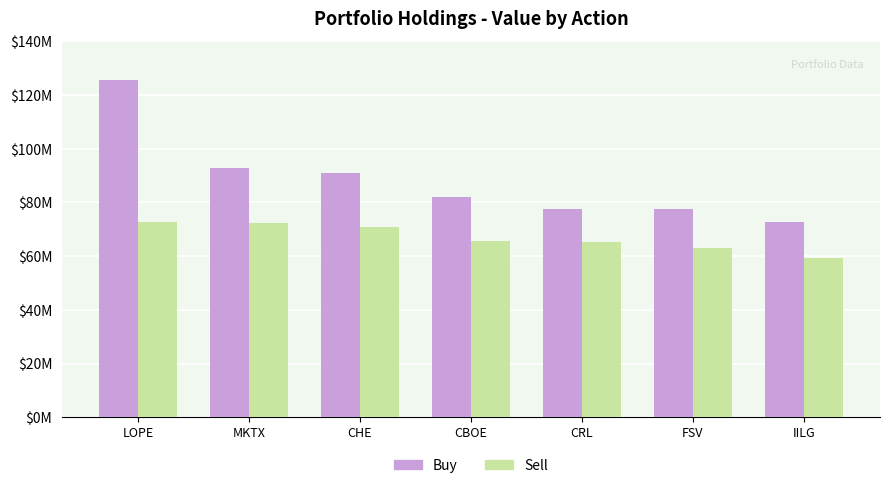

How many bars are there in total?

14